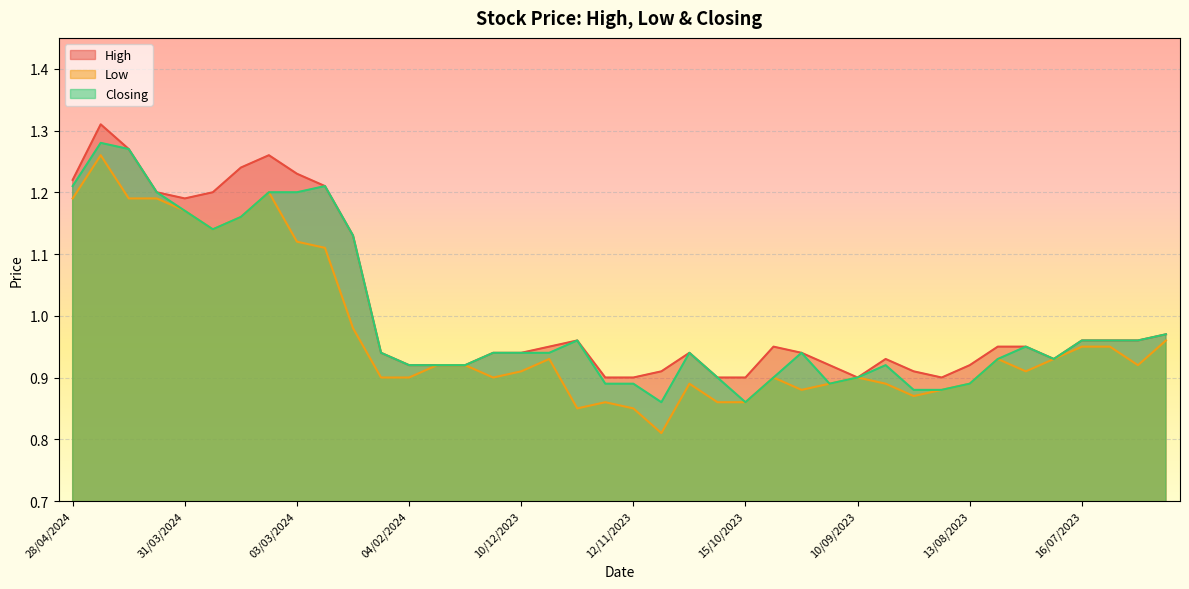

How many lines are shown in the chart?

3